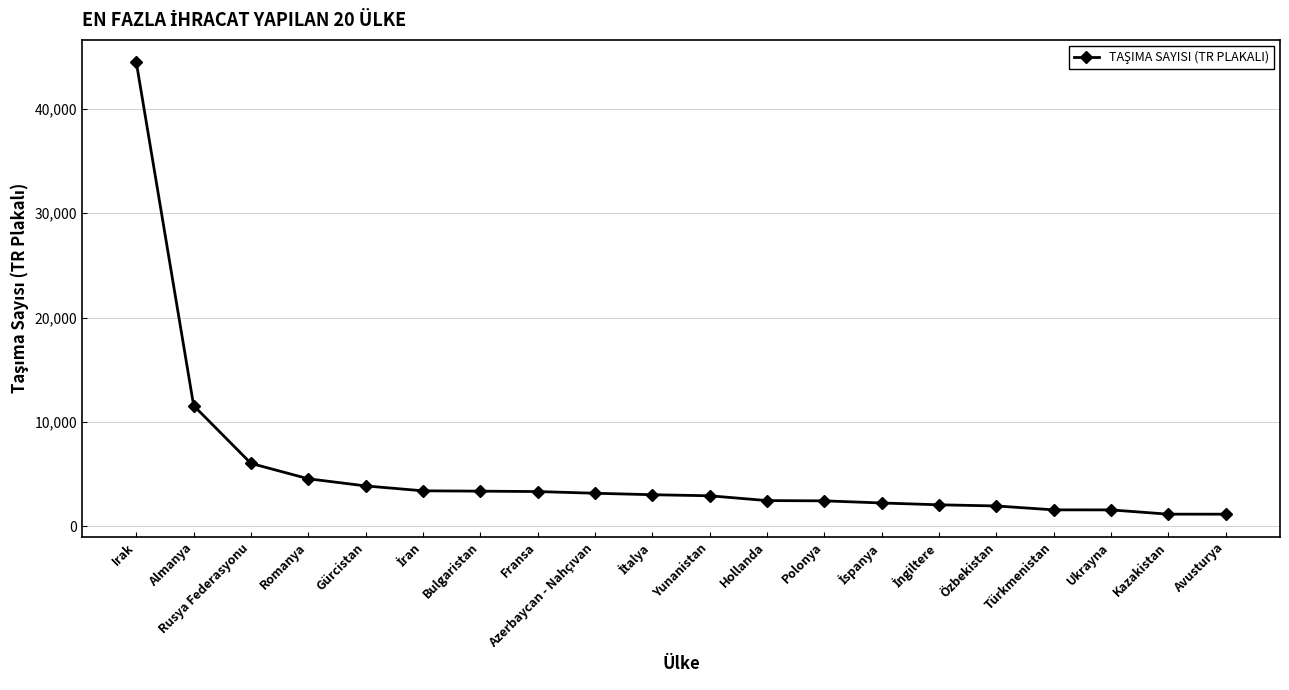

What is the average value?

5323